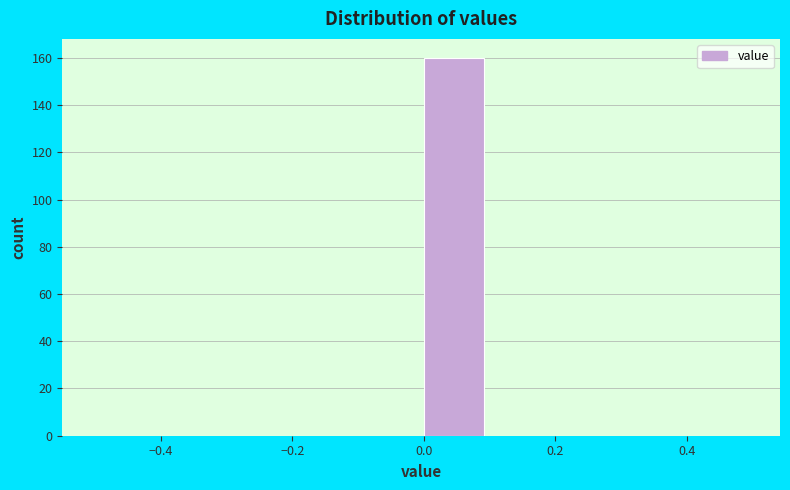

Which range on the x-axis has the tallest bar?

0.0 to 0.1